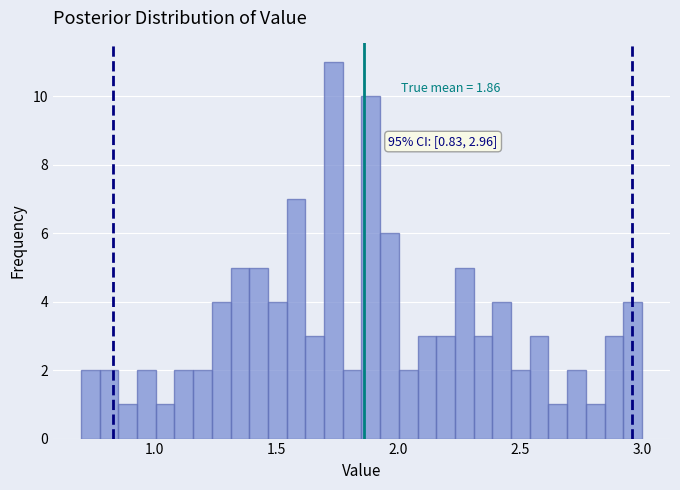

Read against the x-axis, roughly where is the centre of the tallest bar?

1.75